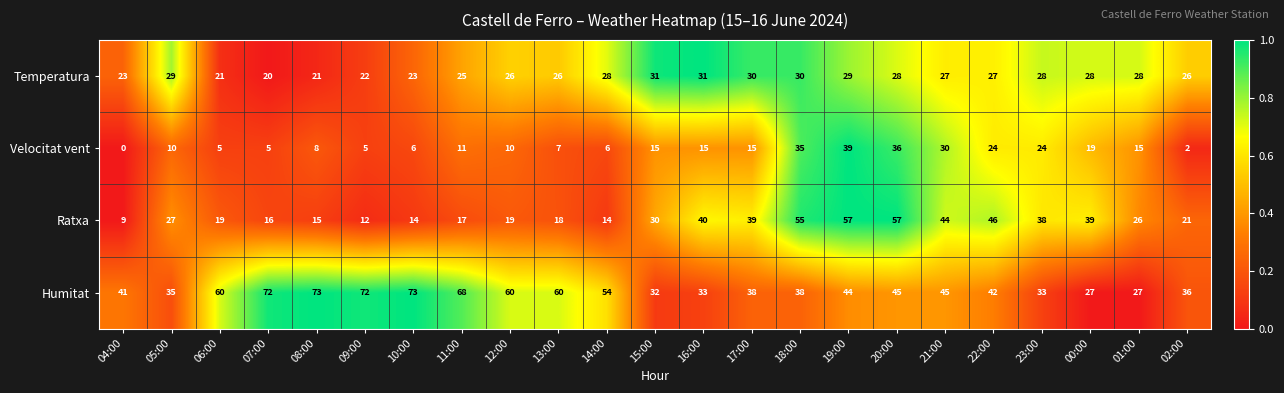

What is the difference between the highest and lowest values at 09:00?

67